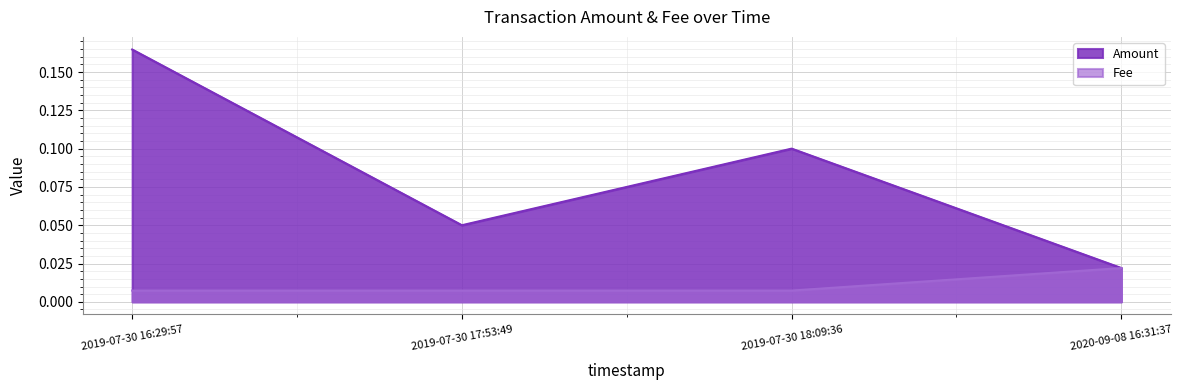

Is the value of Fee at 2019-07-30 18:09:36 greater than the value of Amount at 2019-07-30 18:09:36?

No